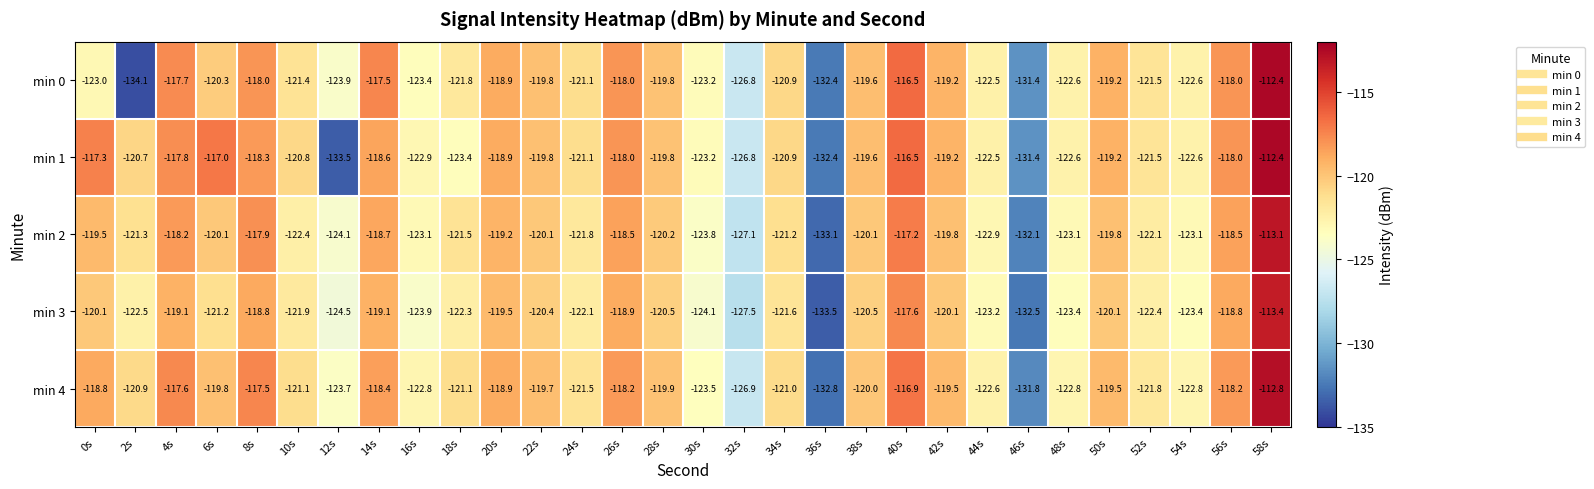

Which series has the widest spread of values?

min 0